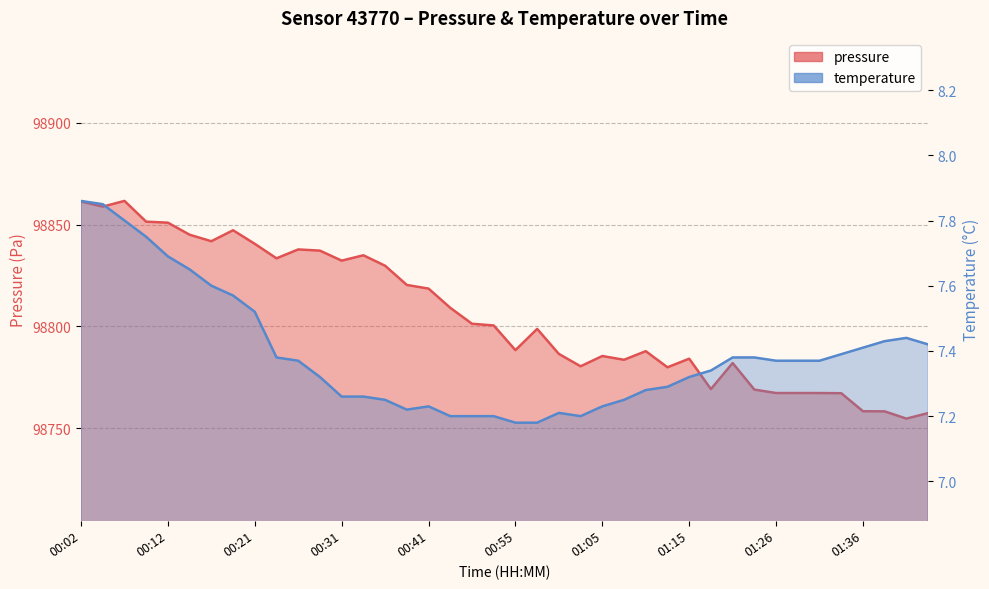

At which category is the sum across all series the highest?

00:07